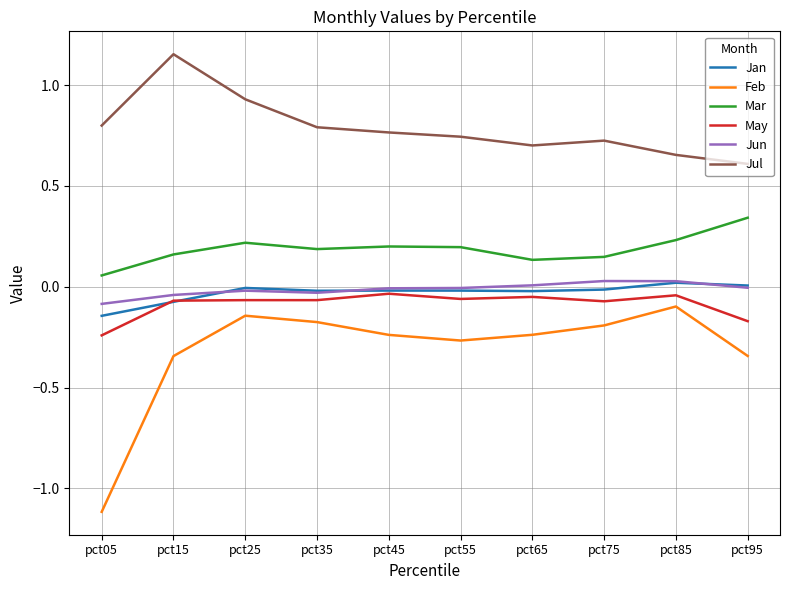

What is the spread (max minus min) of values at pct25?

1.1